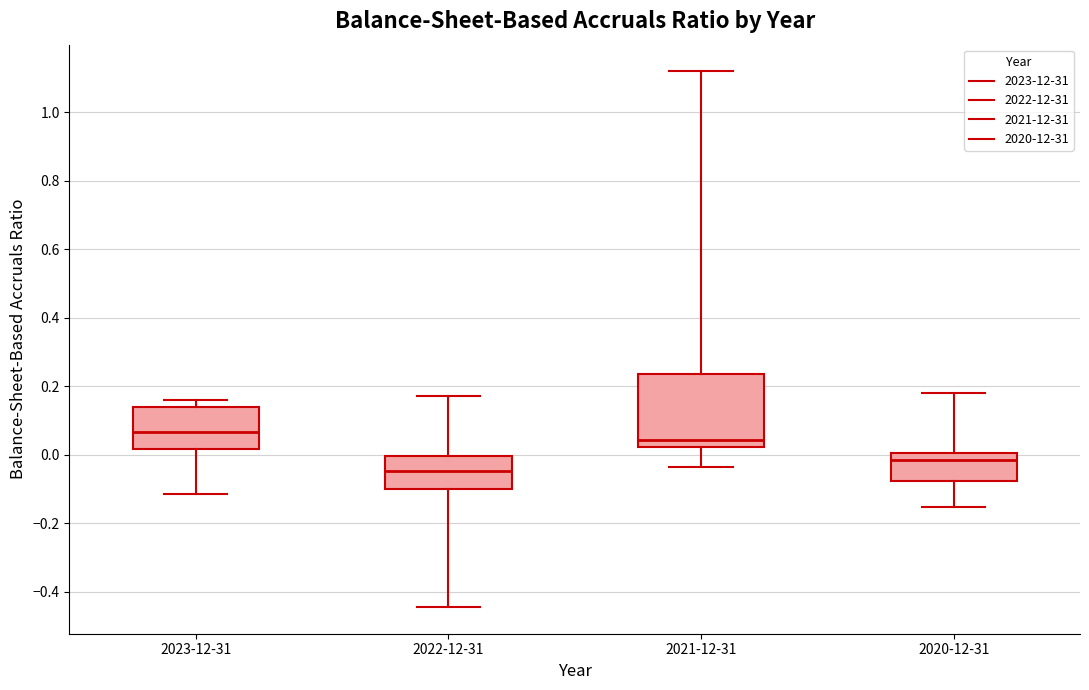

Reading left to right, transcribe this box plot: for each box, give where its median line is, the range the box spans, and where its two whiskers end, as read against the y-axis. The values are not printed on the chart, so give them approximately, as read against the axis.

2023-12-31: median 0.06, box 0.02 to 0.14, whiskers -0.12 to 0.16
2022-12-31: median -0.04, box -0.10 to 0.00, whiskers -0.44 to 0.18
2021-12-31: median 0.04, box 0.02 to 0.24, whiskers -0.04 to 1.12
2020-12-31: median -0.02, box -0.08 to 0.00, whiskers -0.16 to 0.18